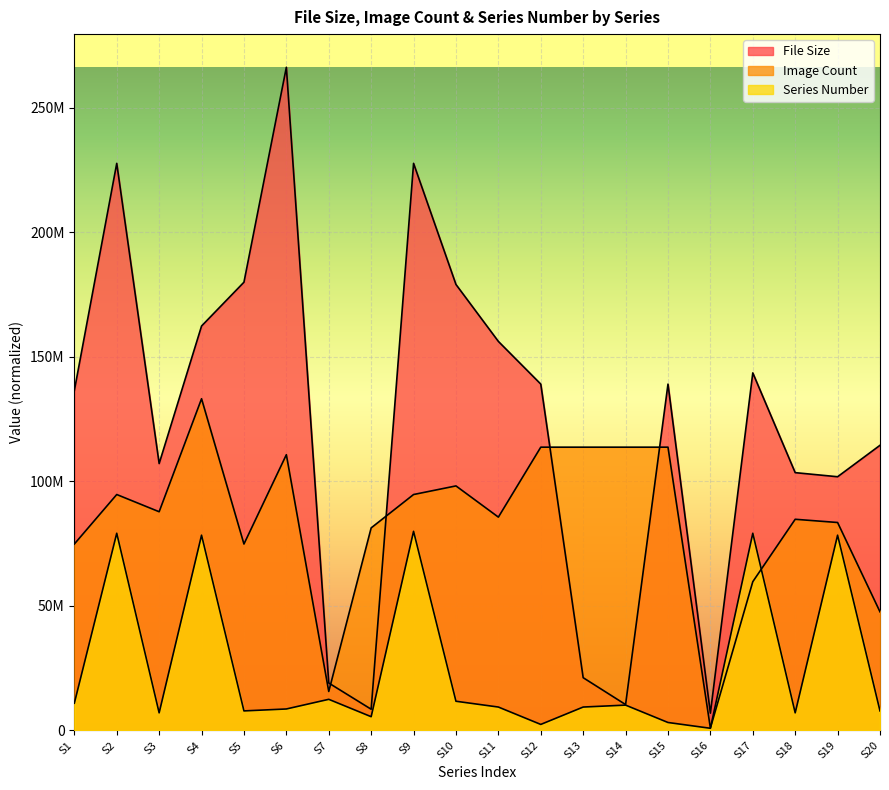

What is the difference between the second highest and second lowest values in the Image Count series?

98122916.1